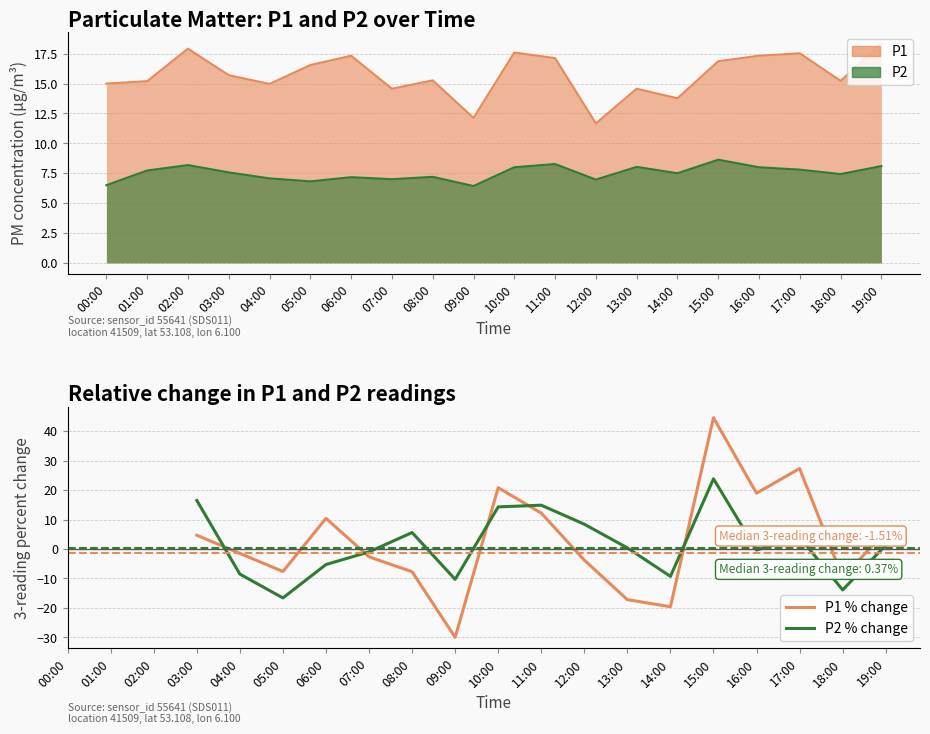

How many data points in P1 % change are above -3?

10